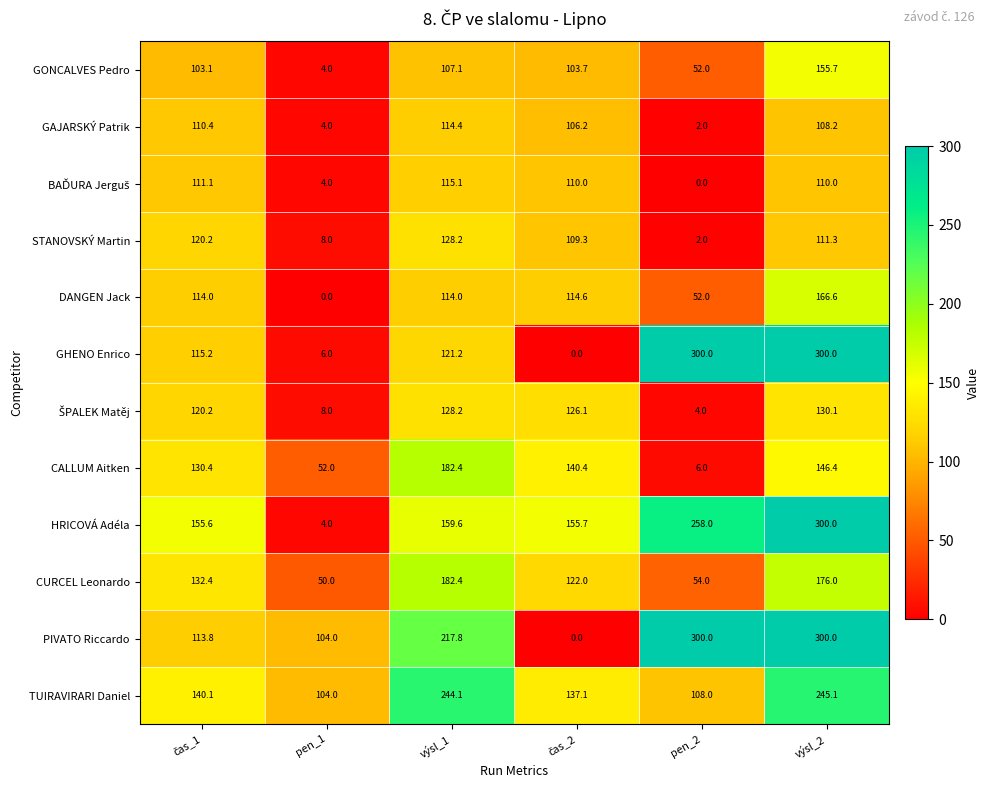

At which label does CALLUM Aitken first exceed 140?

výsl_1